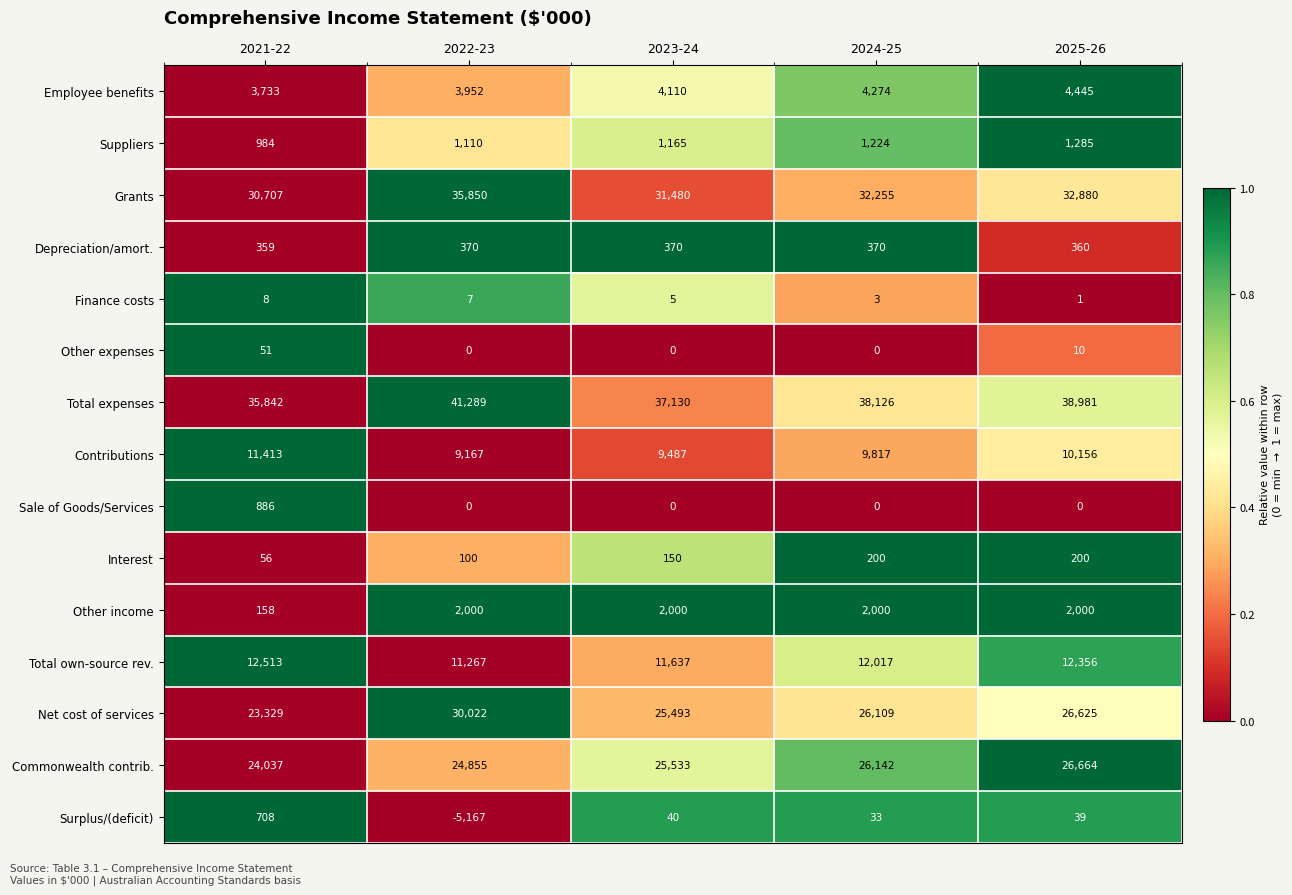

How many Other expenses values are between 0 and 10?

4